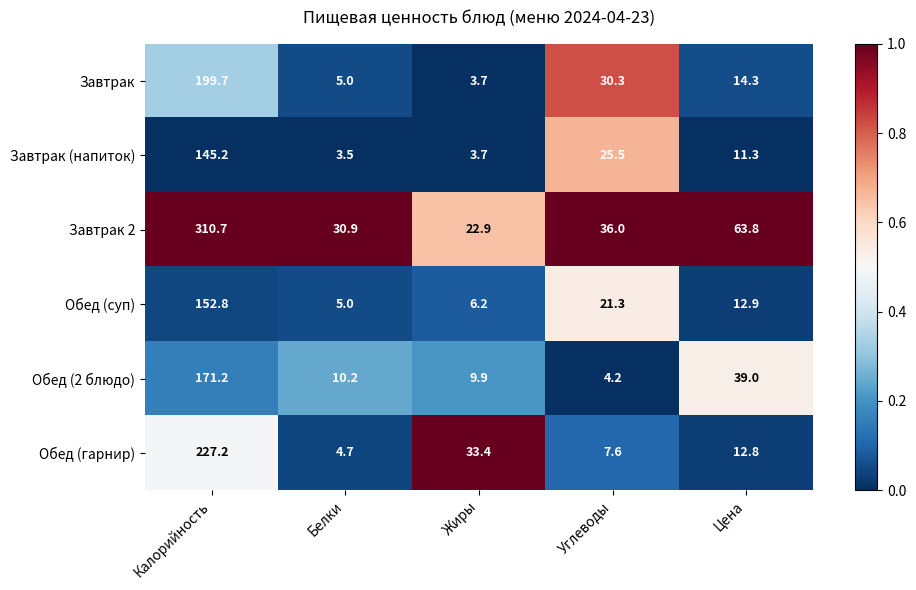

Which series has the largest total across all categories?

Завтрак 2